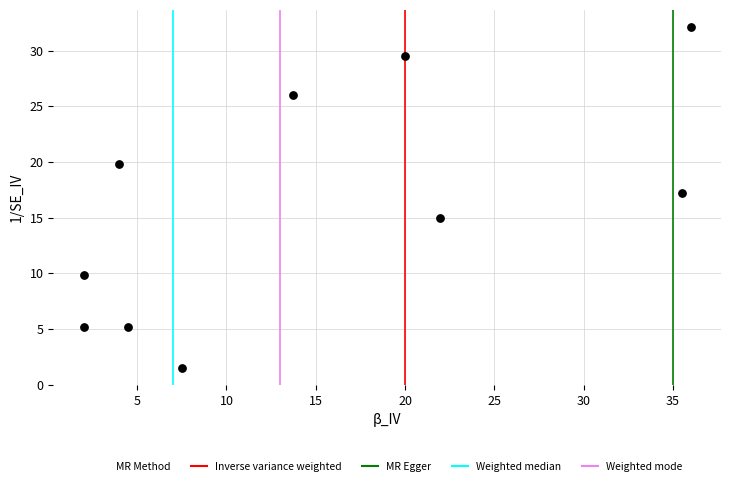

What is the average X value?

14.7